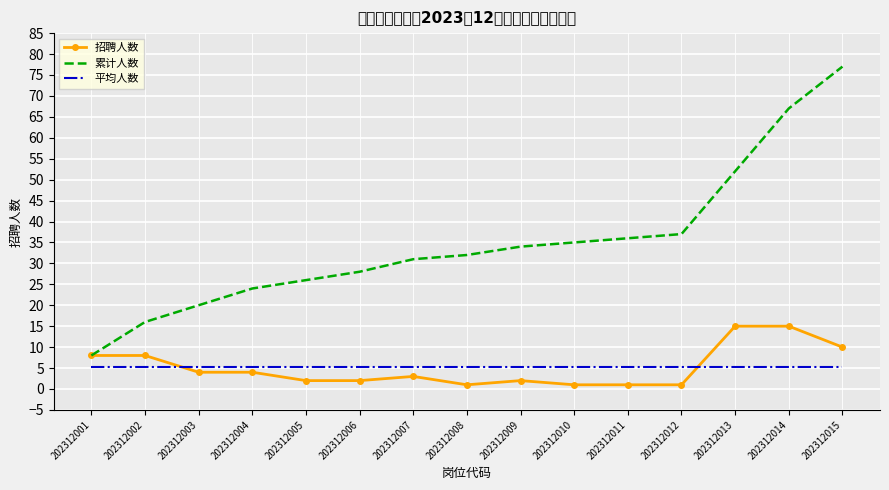

Rank the series by their maximum value, from lowest to highest.

平均人数, 招聘人数, 累计人数